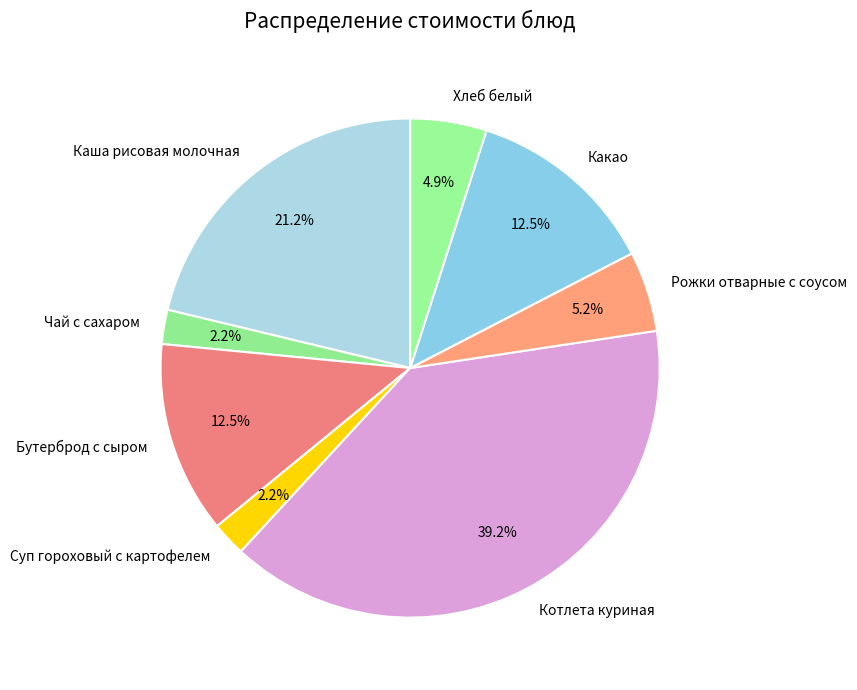

To the nearest percent, what is the difference between the Рожки отварные с соусом and Какао slice percentages?

7%